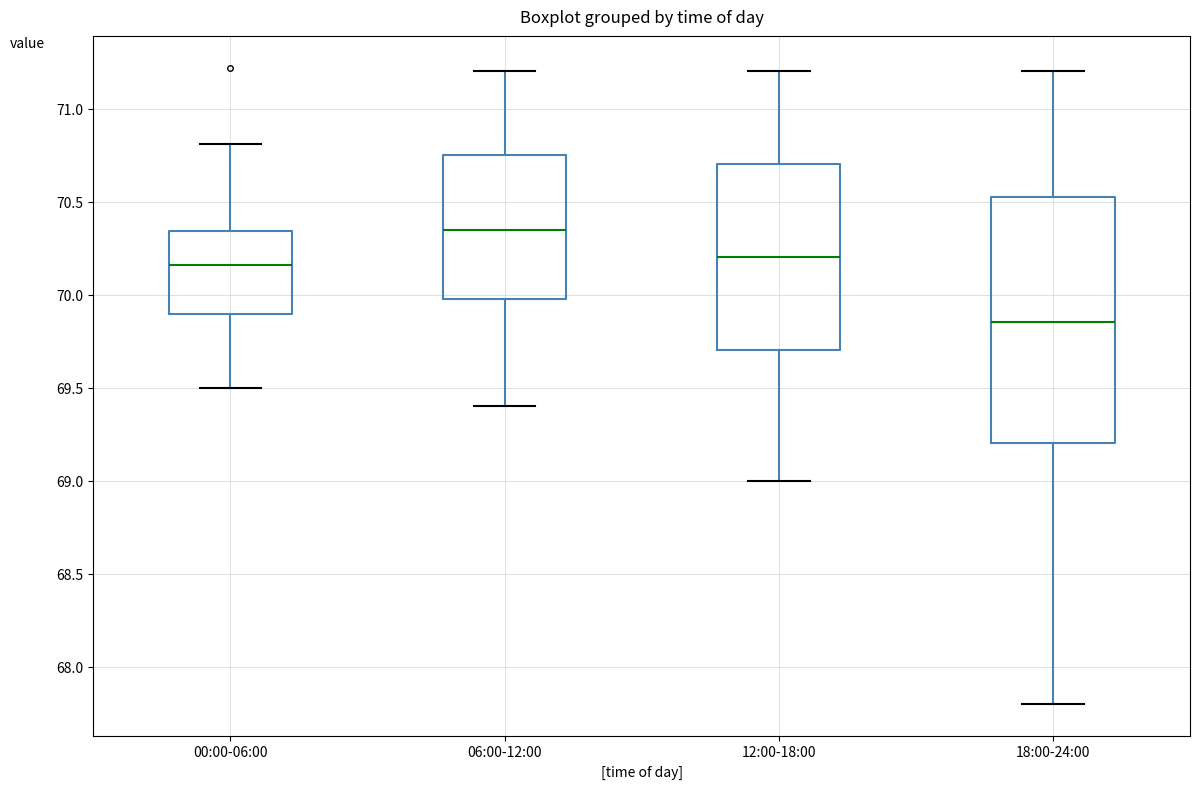

Where does the median line of the box for 18:00-24:00 sit on the y-axis? The values are not printed on the chart, so give them approximately, as read against the axis.

69.85